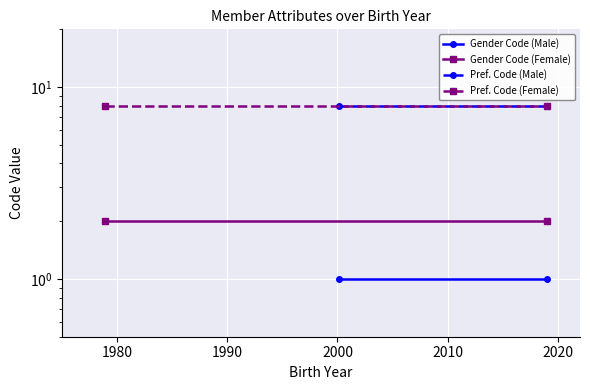

What are all the series names shown in the legend?

Gender Code (Male), Gender Code (Female), Pref. Code (Male), Pref. Code (Female)